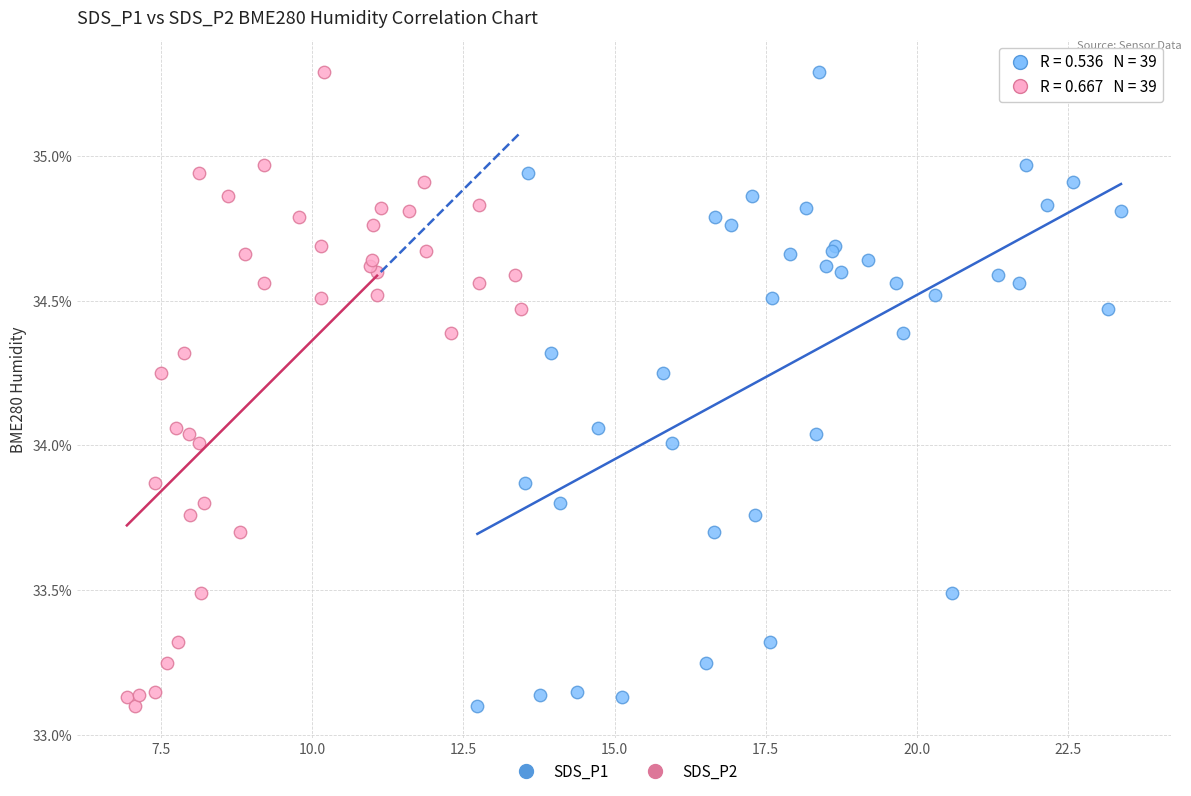

What are all the series names shown in the legend?

SDS_P1, SDS_P2